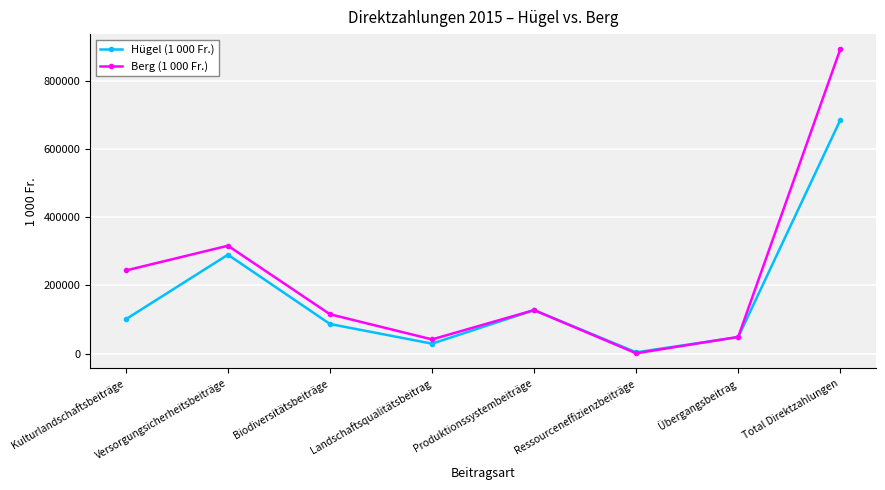

Where is the first local minimum for Hügel (1 000 Fr.)?

Landschaftsqualitätsbeitrag